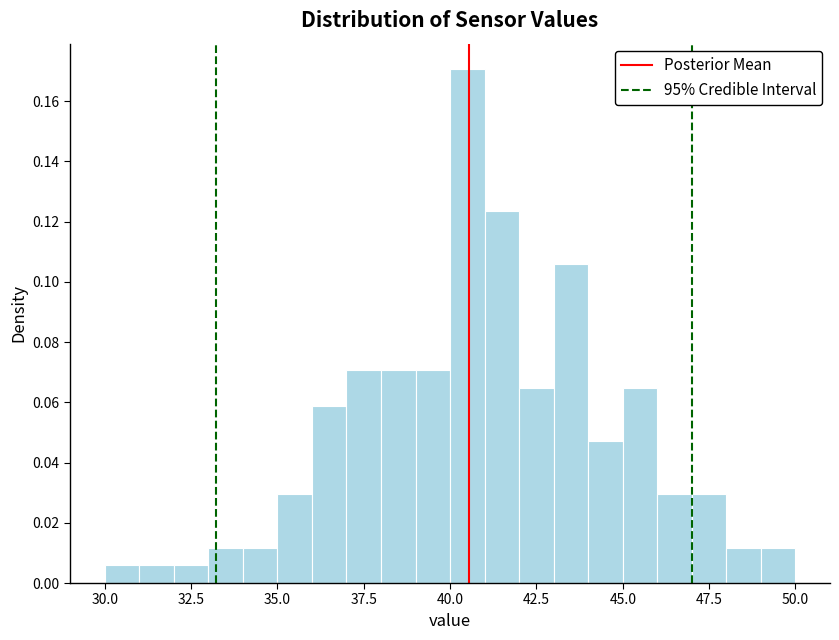

Read against the x-axis, roughly where is the centre of the tallest bar?

40.5